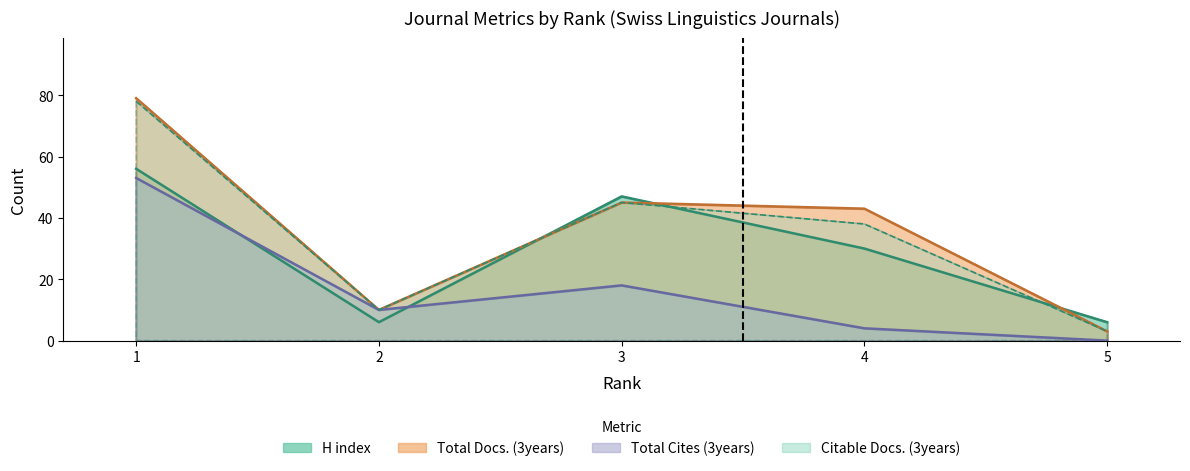

What is the difference between the Total Cites (3years) values at 1 and 5?

53